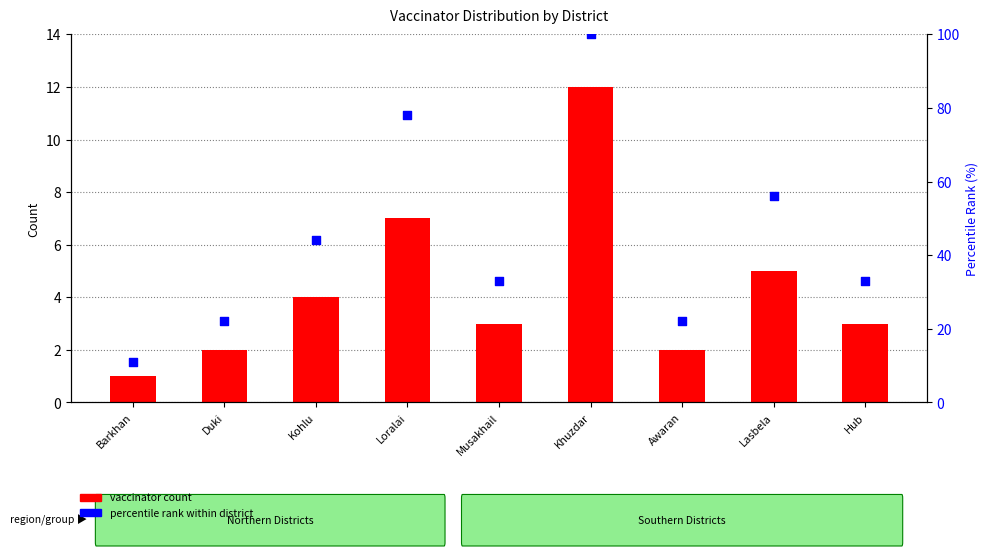

At which category is the sum across all series the highest?

Khuzdar